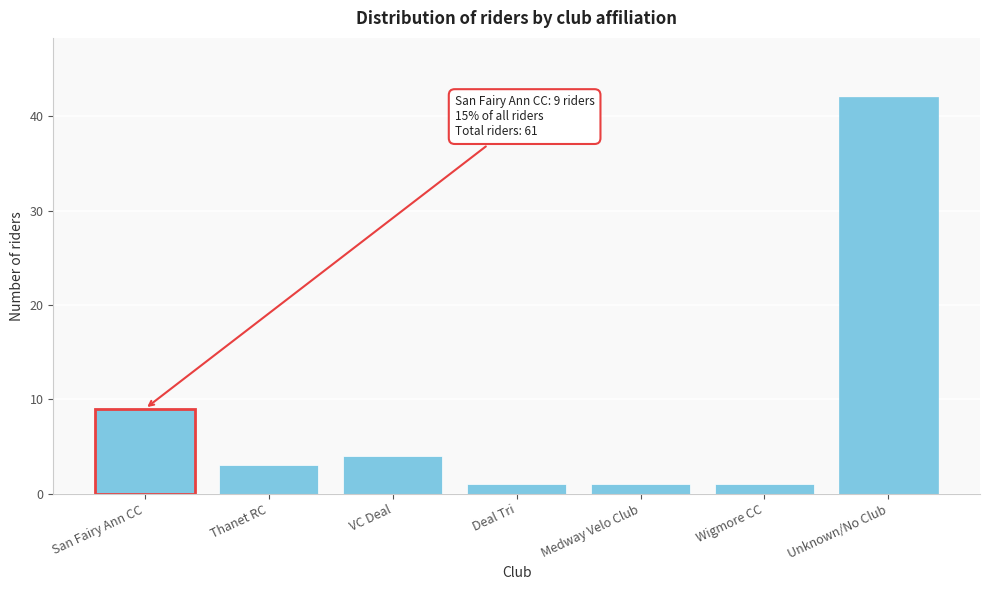

Reading left to right, what are all the values shown in this chart?

9	3	4	1	1	1	42